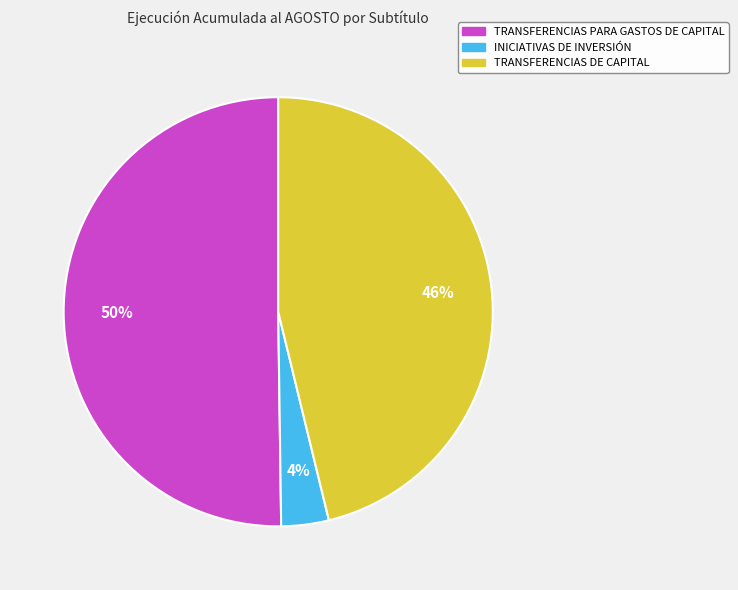

How many slices are in this pie chart?

3